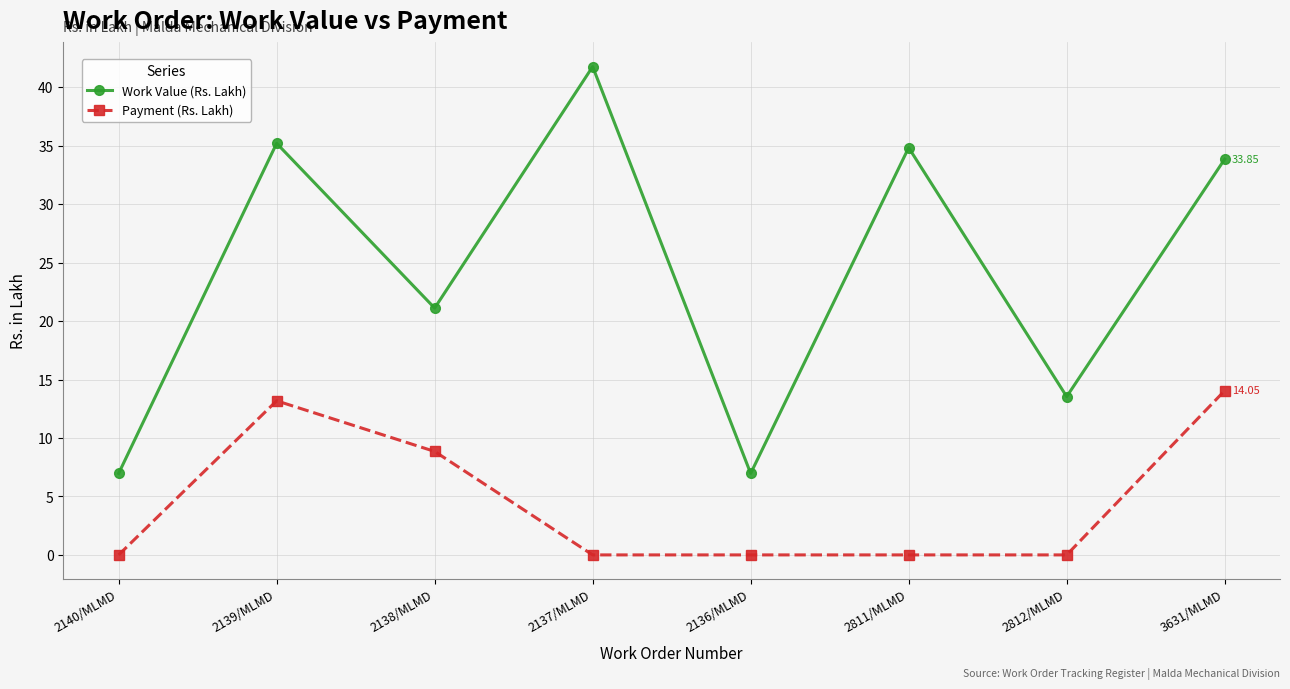

At which category does Work Value (Rs. Lakh) reach its first local peak?

2139/MLMD